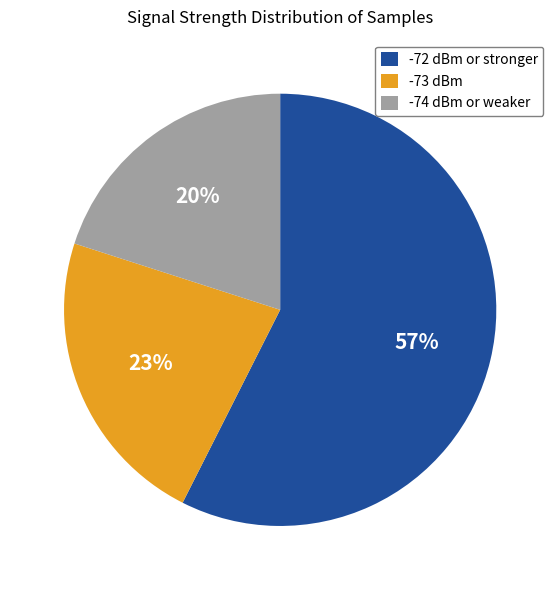

Do -74 dBm or weaker and -73 dBm together represent more than half of the pie?

No